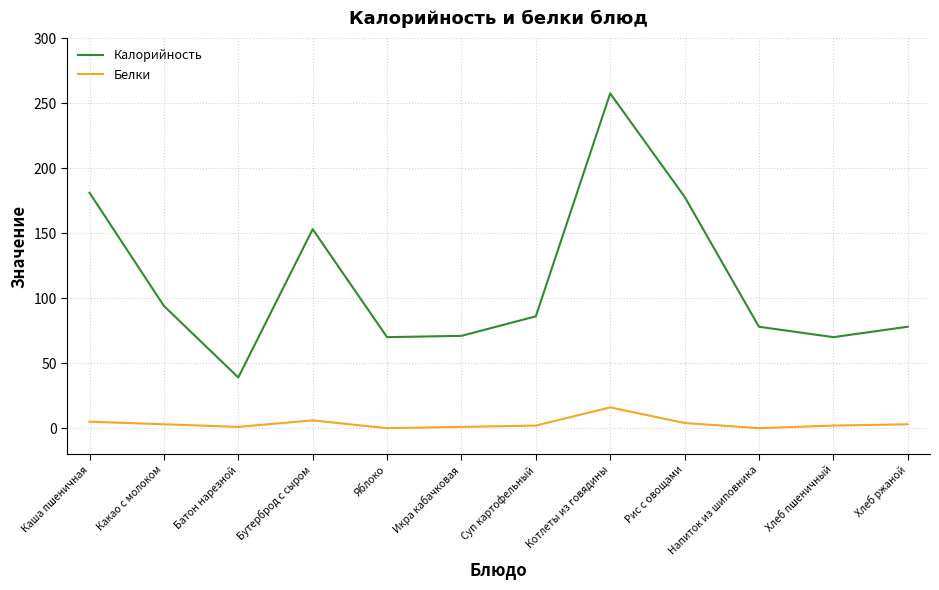

Which label corresponds to the largest value in the chart?

Котлеты из говядины